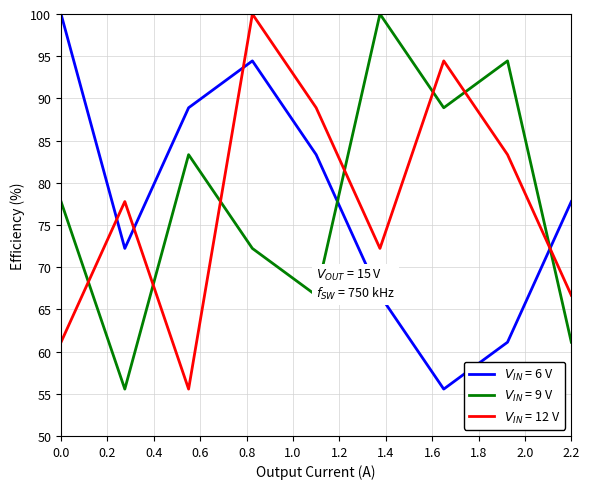

What is the minimum value shown in the chart?

55.6